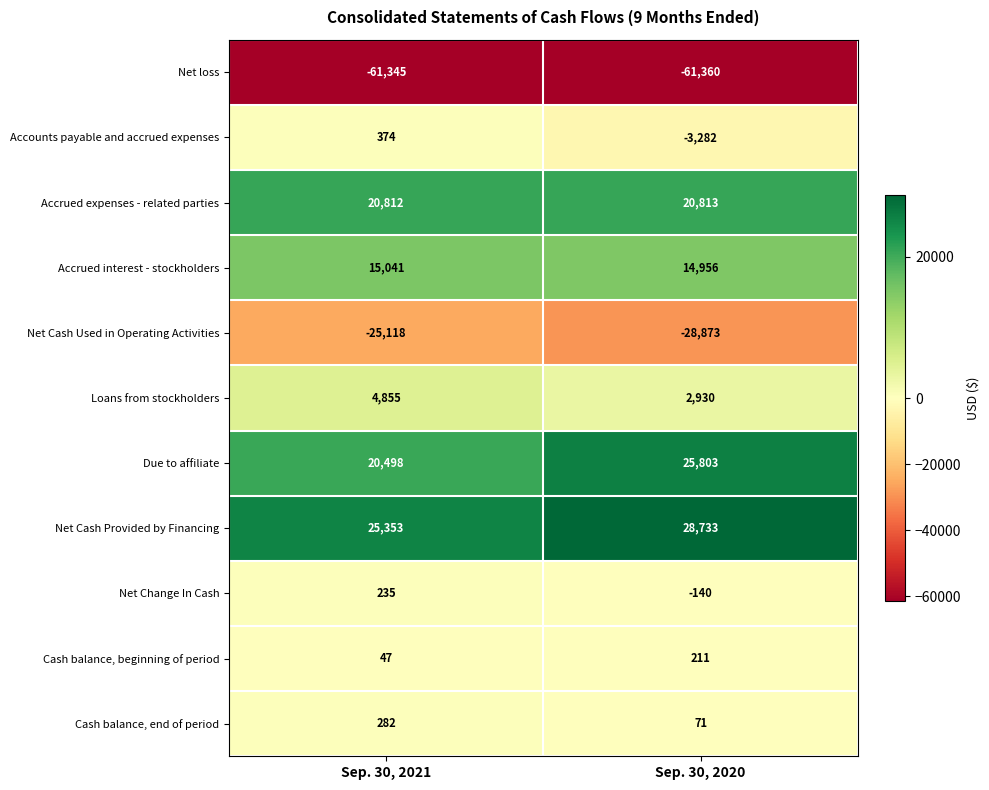

What is the greatest value displayed?

28733